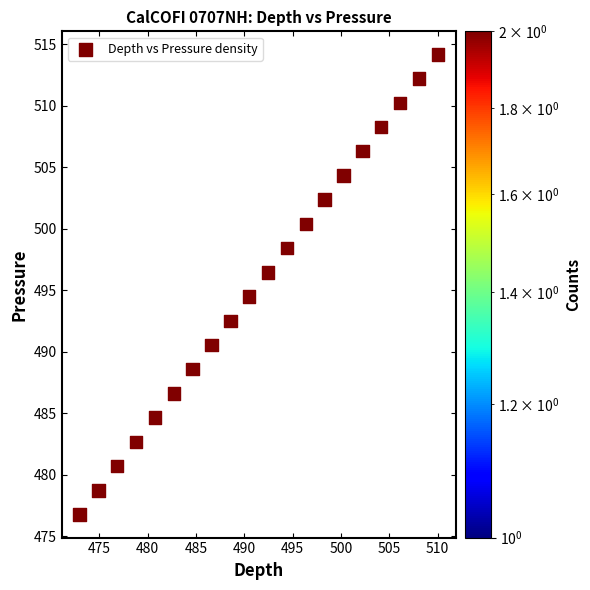

What Y value in the scatter plot is closest to 495?

494.5